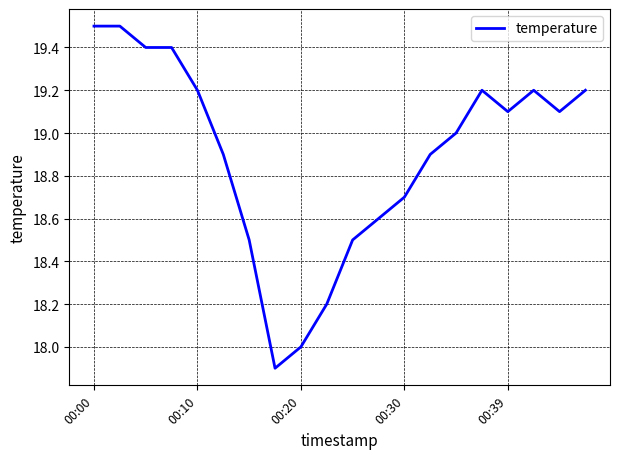

What is the smallest value displayed?

17.9